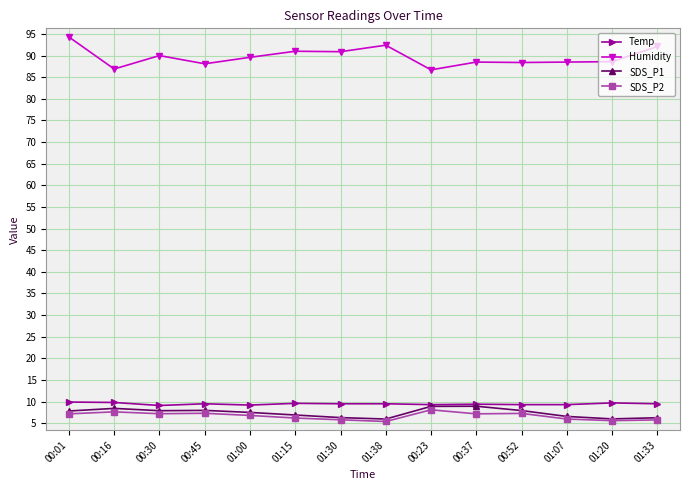

True or false: SDS_P1 has more than 2 interior local peaks.

True